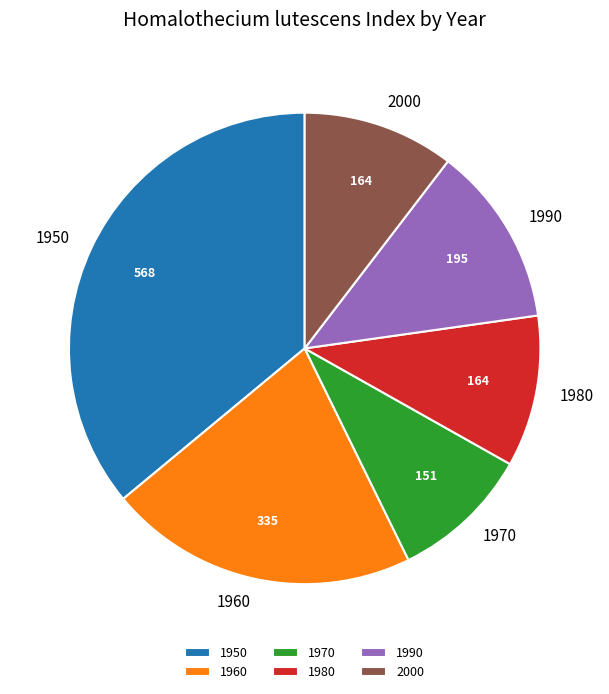

How many segments does this pie chart have?

6